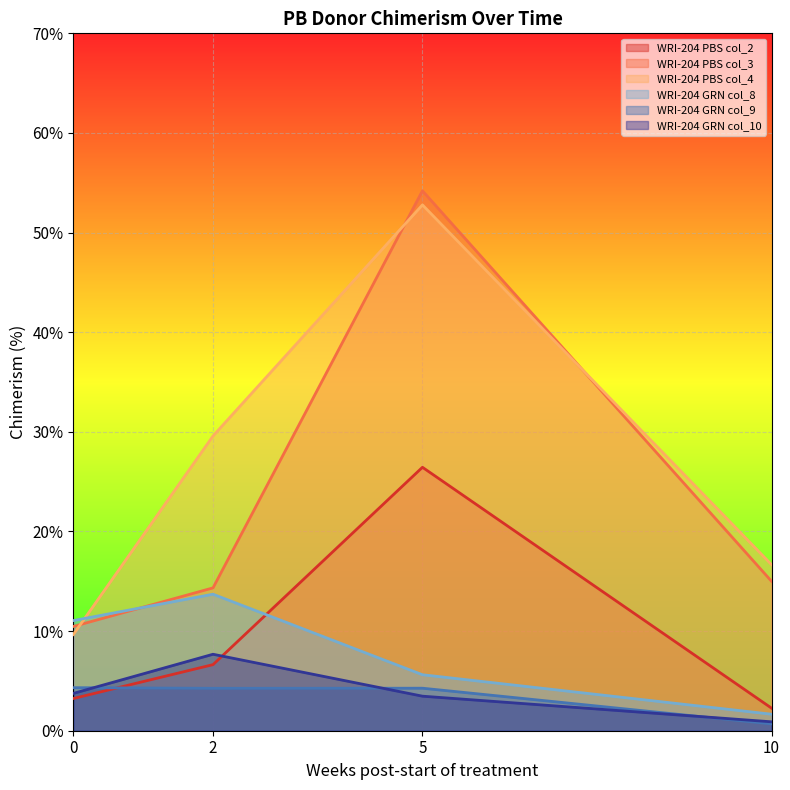

Reading left to right, list all the values displayed in this chart.

WRI-204 PBS col_2: 0=3.2	2=6.6	5=26.4	10=2.3
WRI-204 PBS col_3: 0=10.5	2=14.3	5=54.2	10=15.0
WRI-204 PBS col_4: 0=9.7	2=29.6	5=52.8	10=16.7
WRI-204 GRN col_8: 0=11.1	2=13.7	5=5.6	10=1.7
WRI-204 GRN col_9: 0=4.3	2=4.3	5=4.3	10=0.7
WRI-204 GRN col_10: 0=3.7	2=7.7	5=3.5	10=0.9